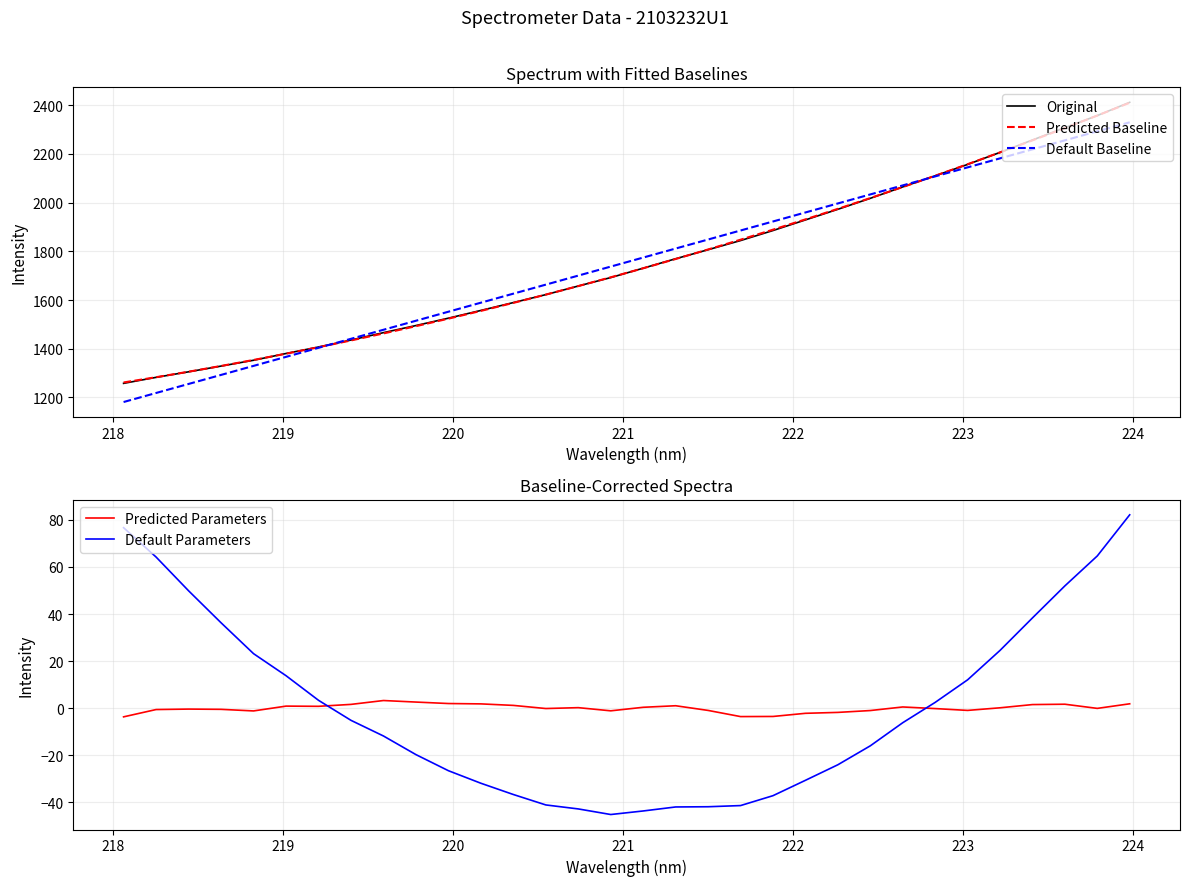

True or false: Predicted Baseline and Default Baseline intersect in this chart.

True